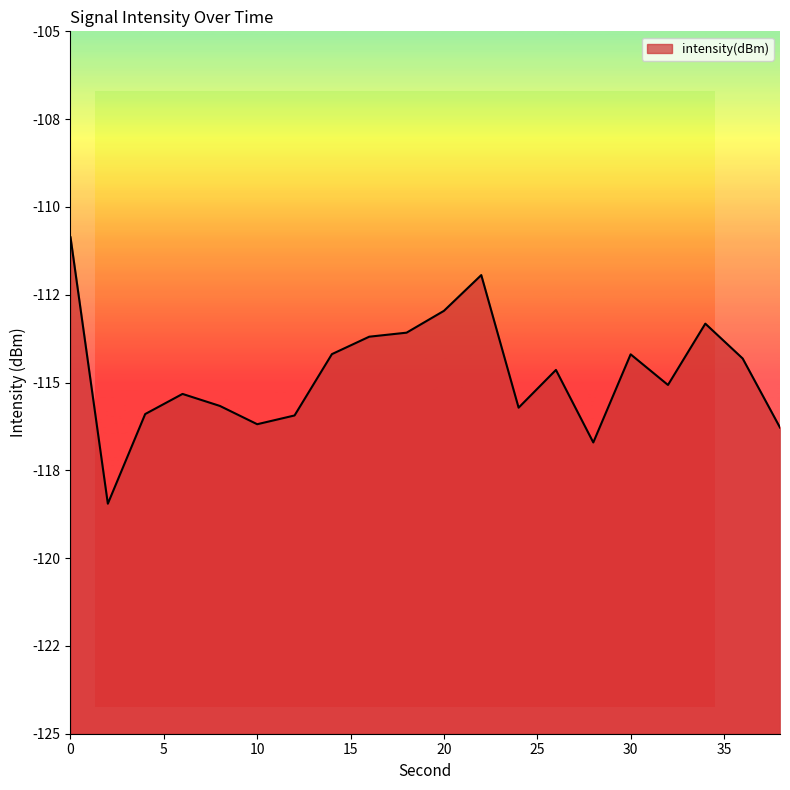

Does the chart have visible grid lines?

No